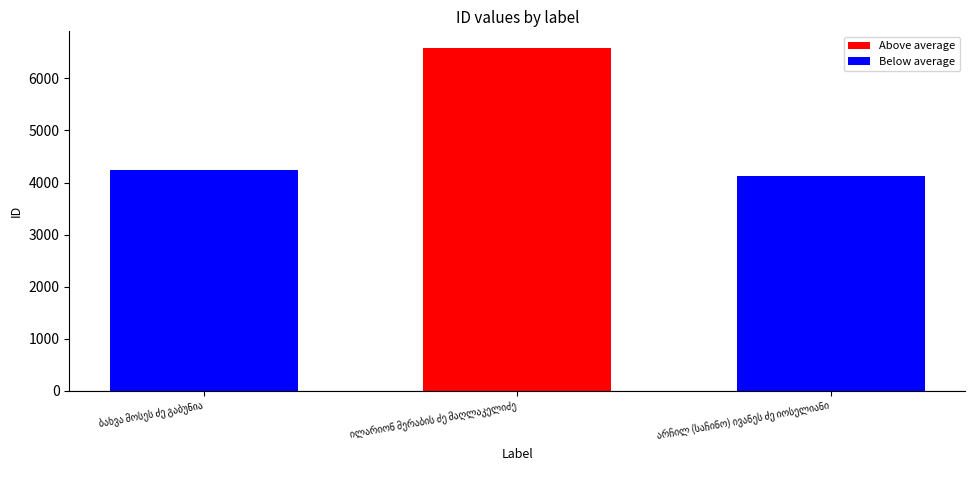

What is the smallest value displayed?

4121